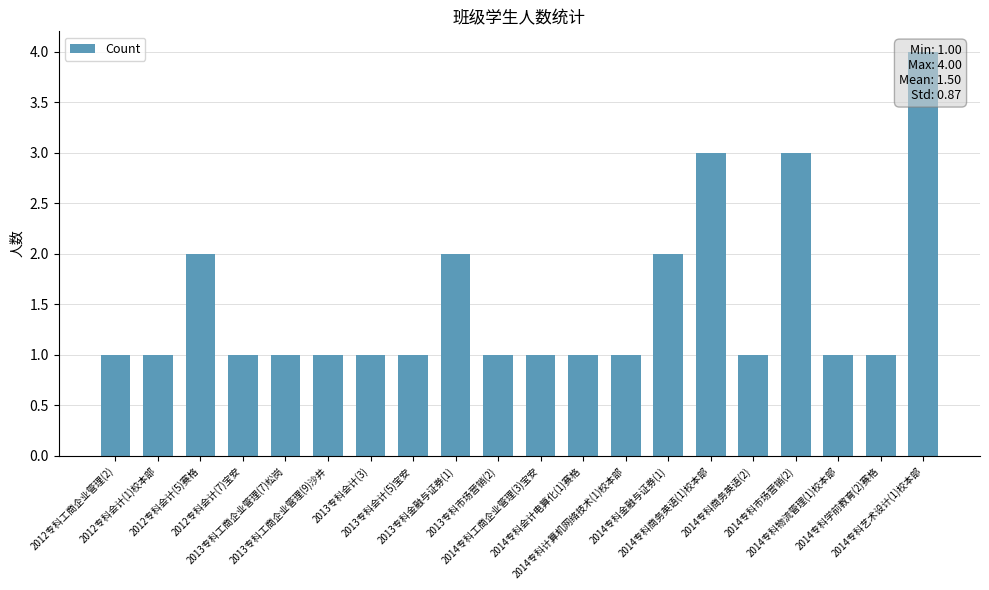

True or false: the data shows 0 at 2013专科市场营销(2).

False